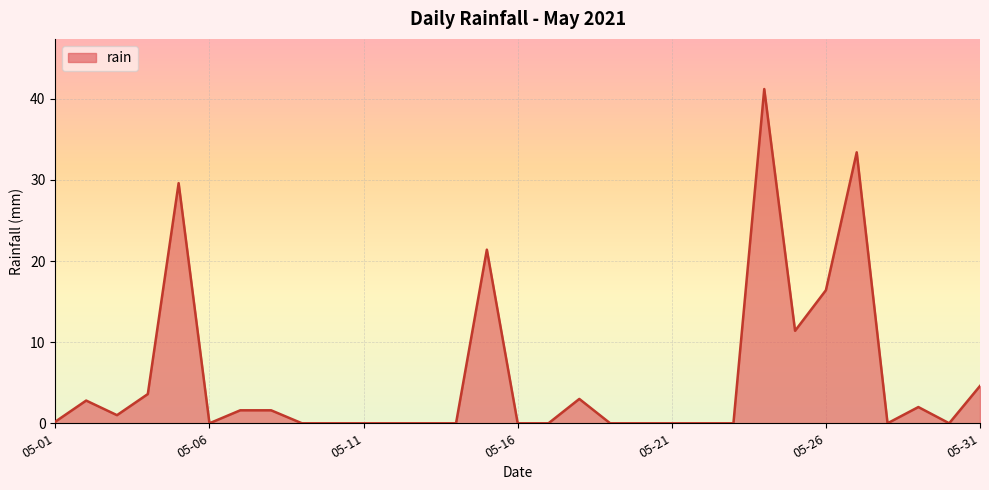

What is the maximum value shown in the chart?

41.2